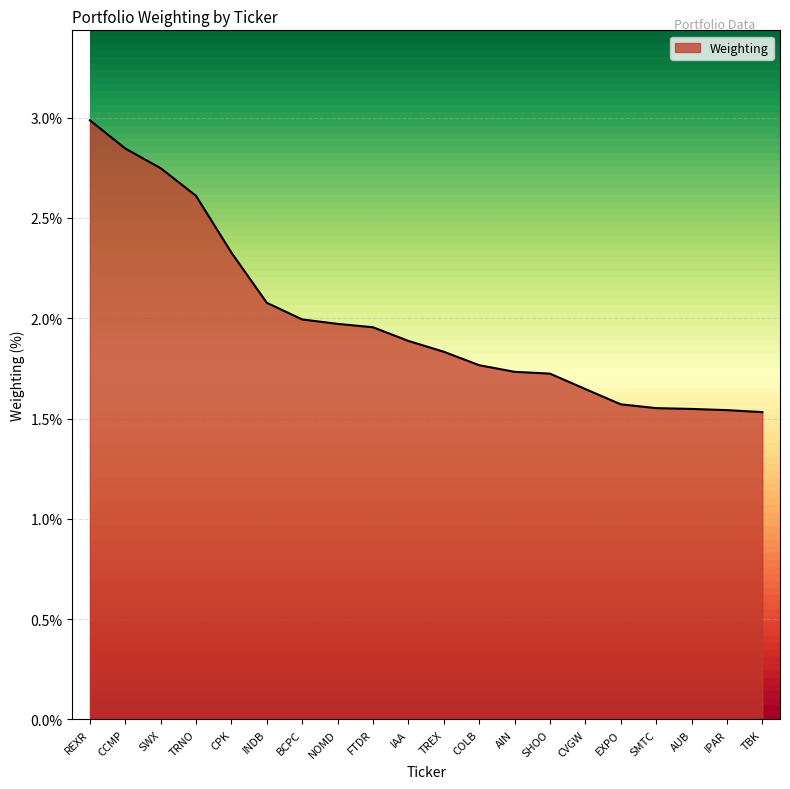

What is the difference between the values at IAA and CCMP?

1.0